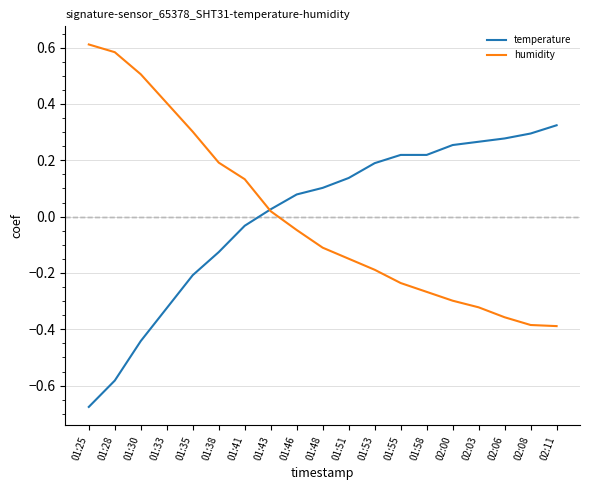

How many distinct data groups are displayed?

2